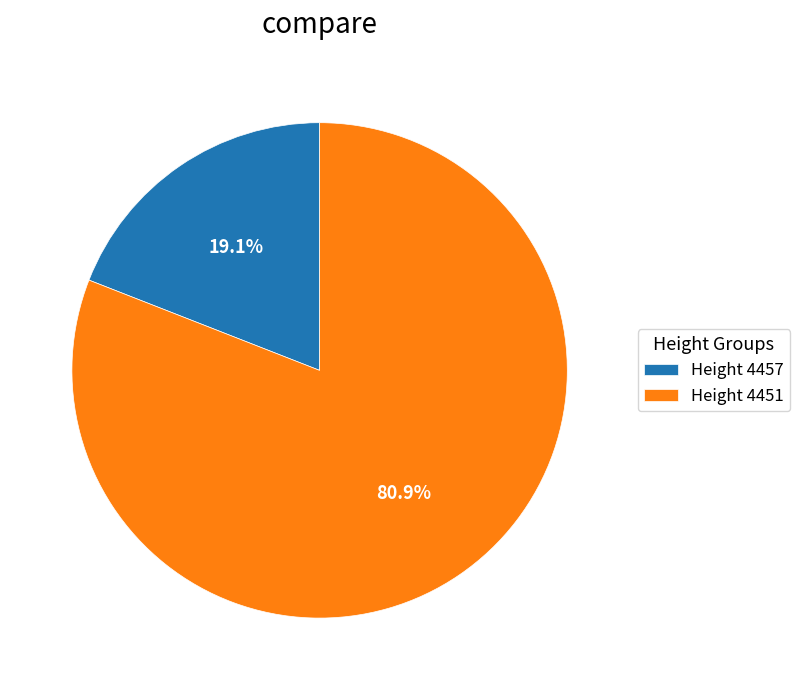

What is the largest slice in the pie chart?

Height 4451